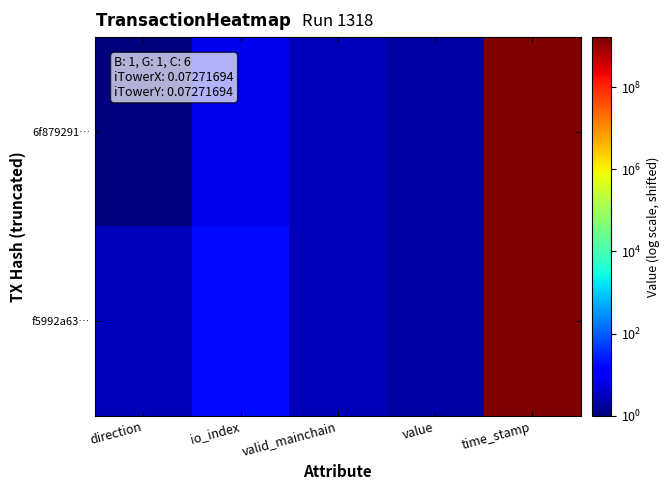

Rank the series by their average value, from lowest to highest.

f5992a63…, 6f879291…